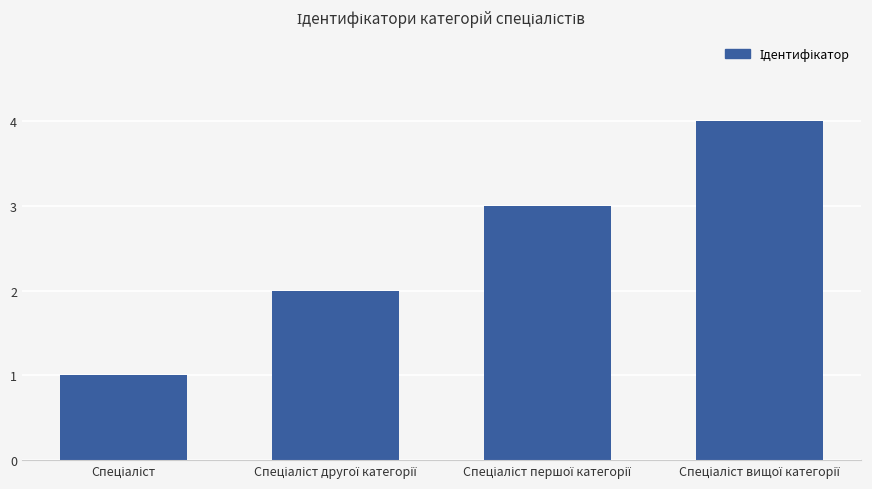

What is the sum of all values?

10